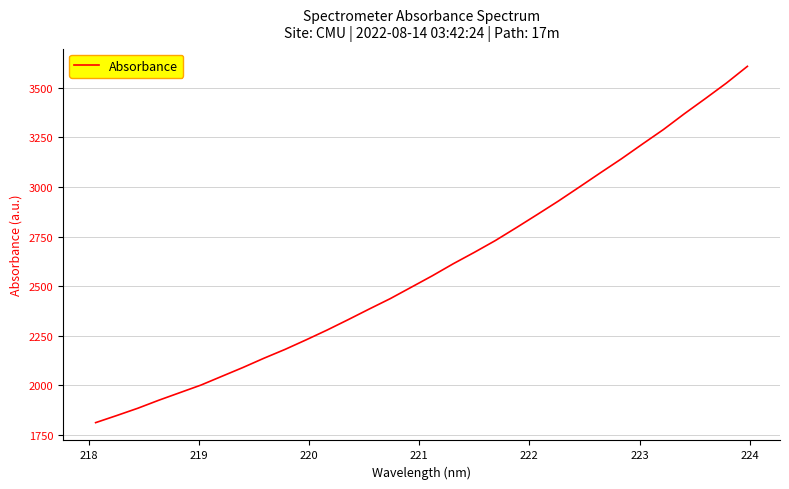

What is the difference between the maximum and minimum values?

1795.4